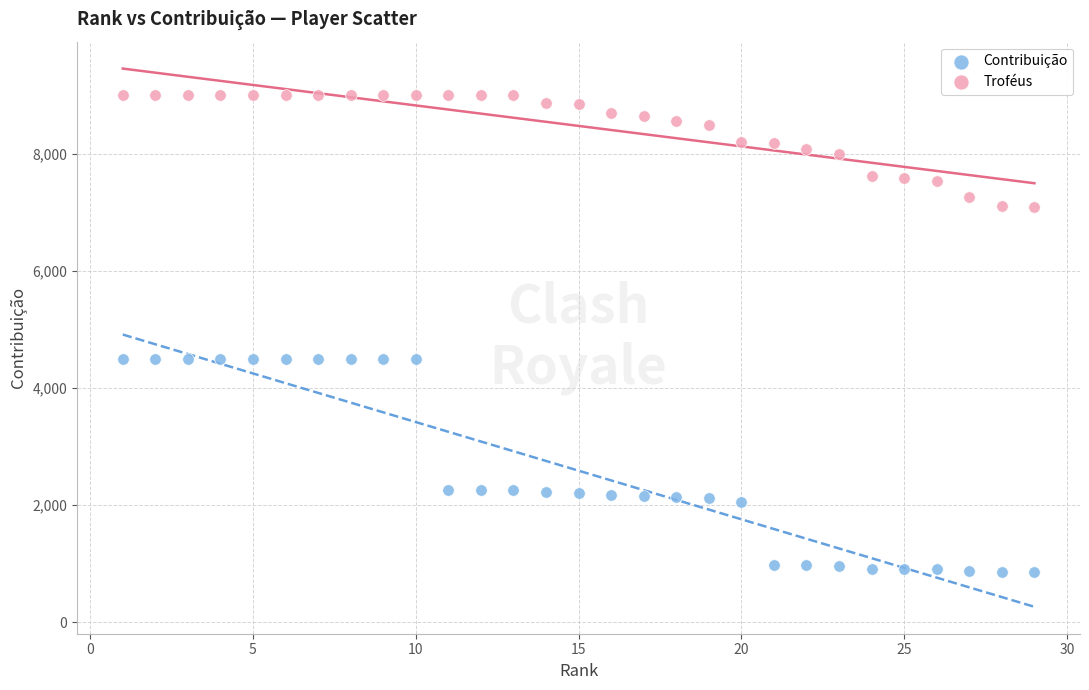

Which series contains the highest Y value?

Troféus